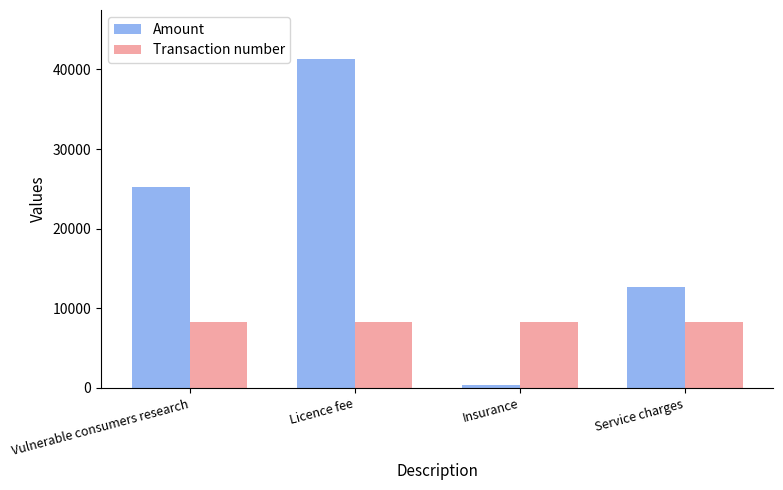

Rank the series by their average value, from highest to lowest.

Amount, Transaction number